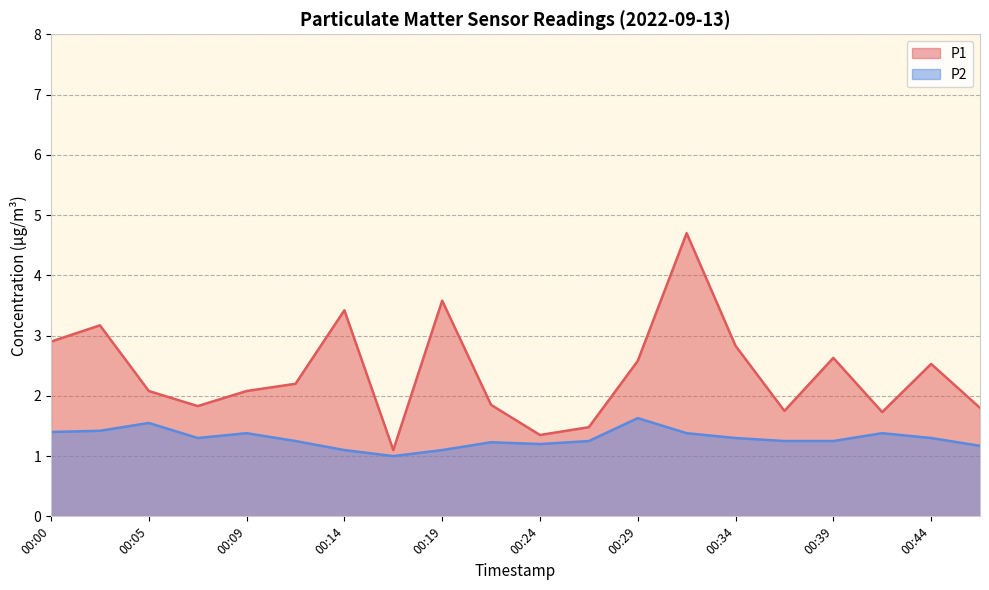

Reading left to right, what are all the values shown in this chart?

P1: 00:00=2.9	00:02=3.2	00:05=2.1	00:07=1.8	00:09=2.1	00:12=2.2	00:14=3.4	00:17=1.1	00:19=3.6	00:22=1.9	00:24=1.4	00:26=1.5	00:29=2.6	00:31=4.7	00:34=2.8	00:36=1.8	00:39=2.6	00:41=1.7	00:44=2.5	00:46=1.8
P2: 00:00=1.4	00:02=1.4	00:05=1.6	00:07=1.3	00:09=1.4	00:12=1.2	00:14=1.1	00:17=1.0	00:19=1.1	00:22=1.2	00:24=1.2	00:26=1.2	00:29=1.6	00:31=1.4	00:34=1.3	00:36=1.2	00:39=1.2	00:41=1.4	00:44=1.3	00:46=1.2